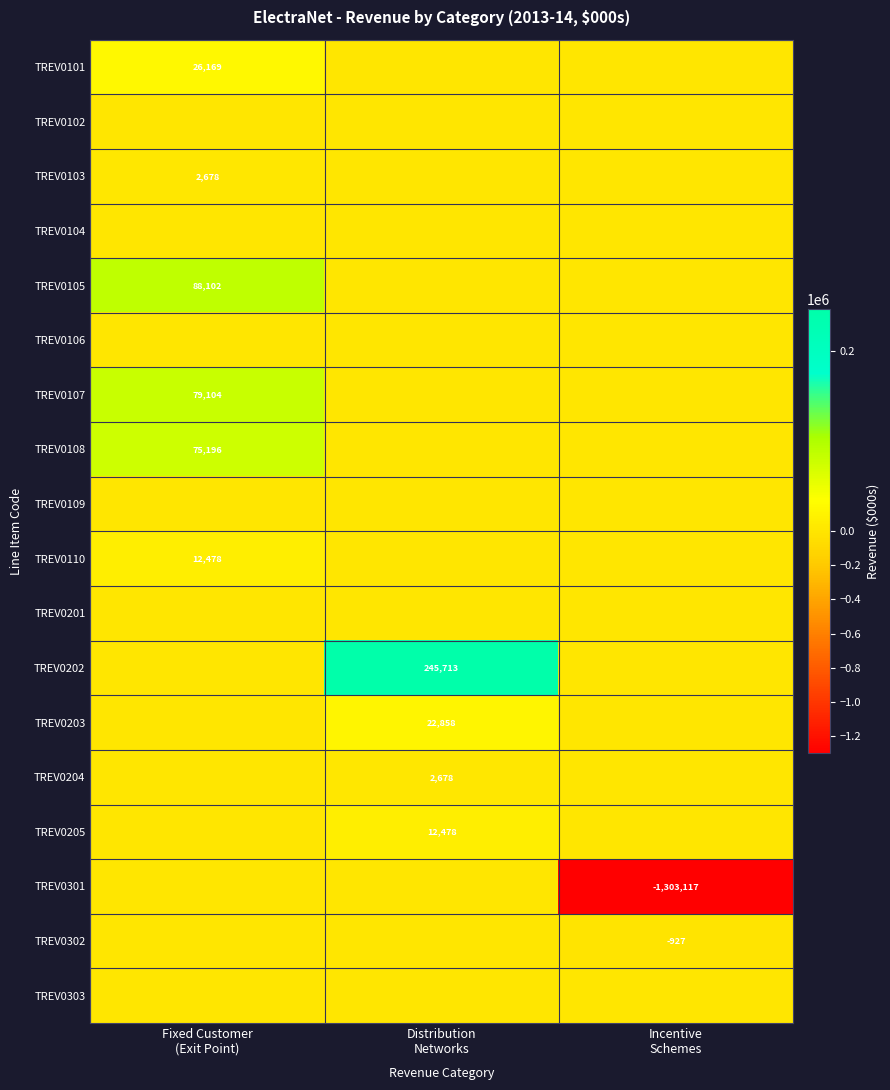

Which series has the largest total across all categories?

TREV0202